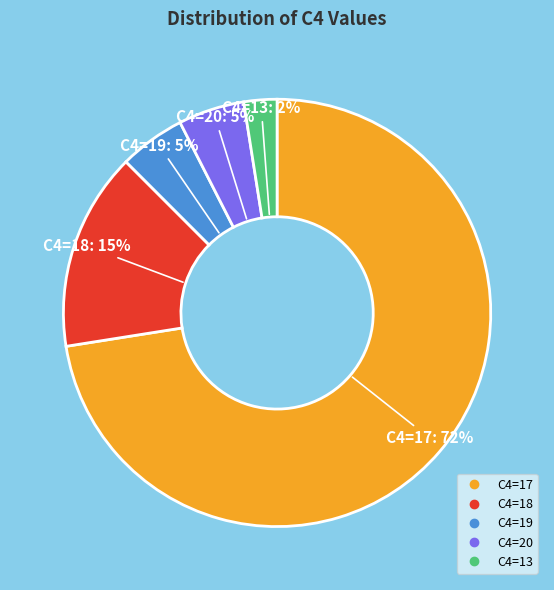

Is there any slice that represents more than half of the pie?

Yes